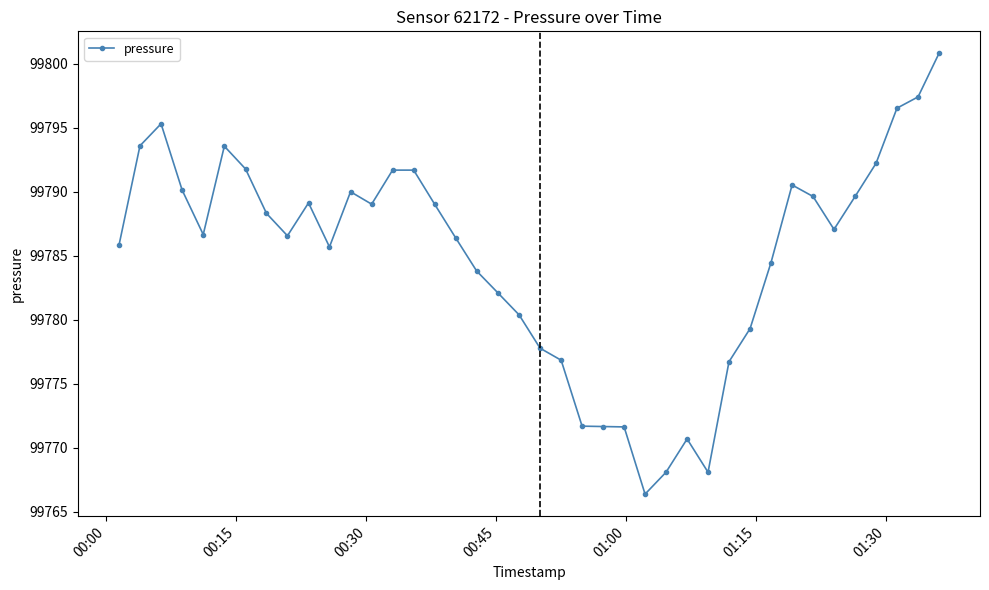

What is the value of the 10th point from the left?

99789.1